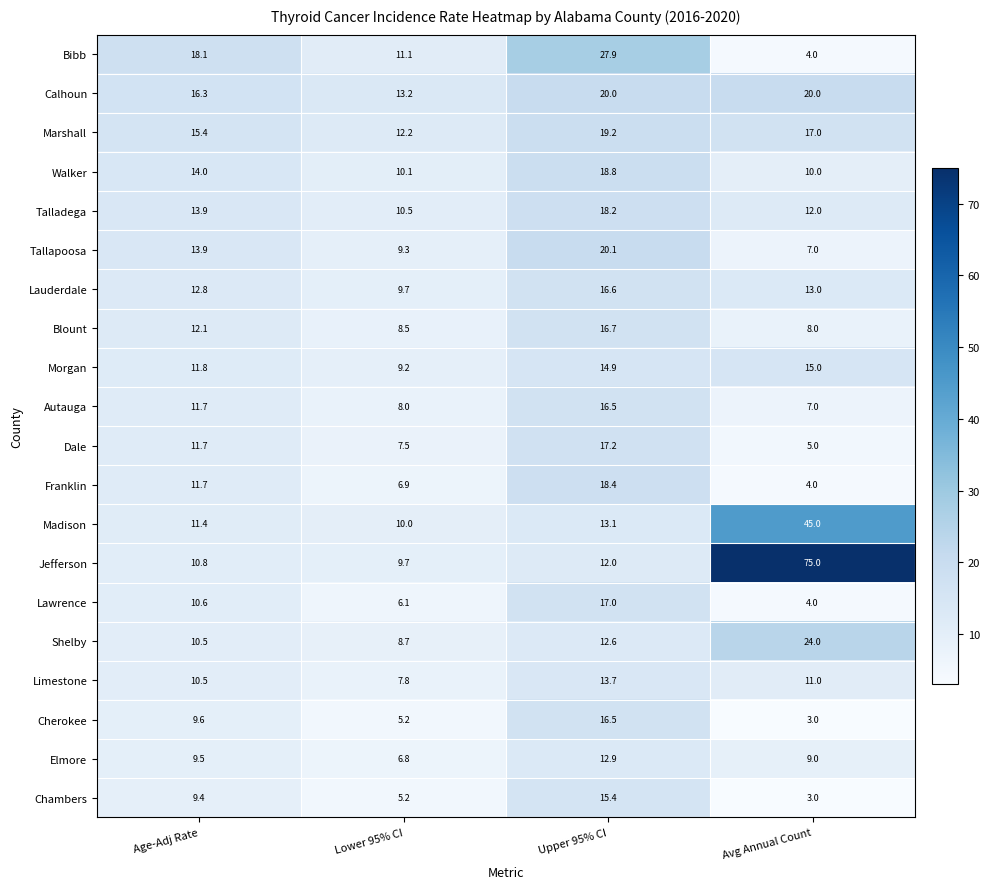

What is the average value of the Bibb series?

15.3